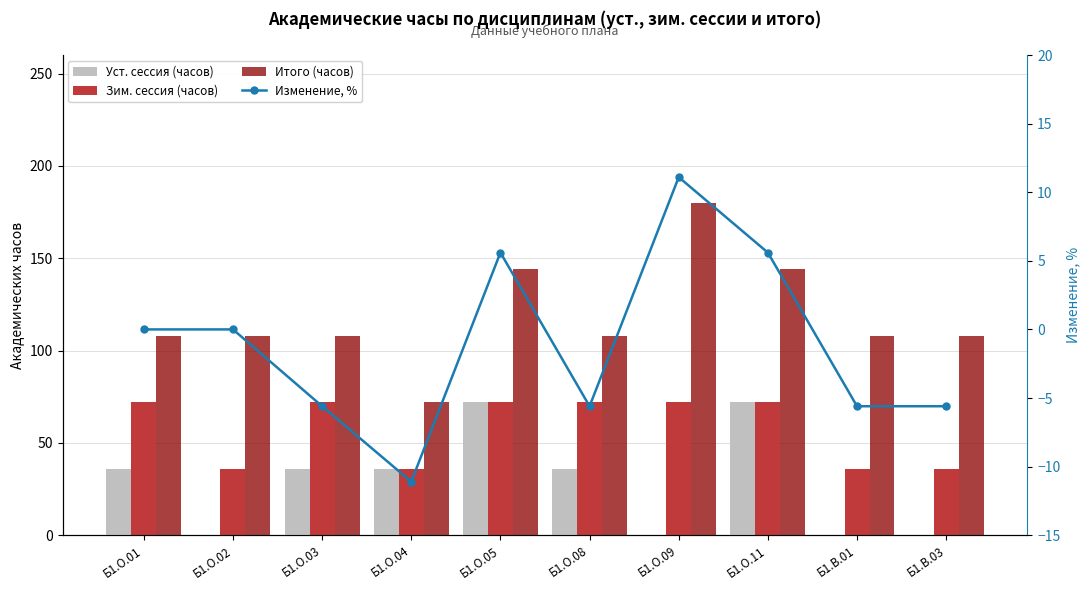

Which series has the largest range (max minus min)?

Итого (часов)